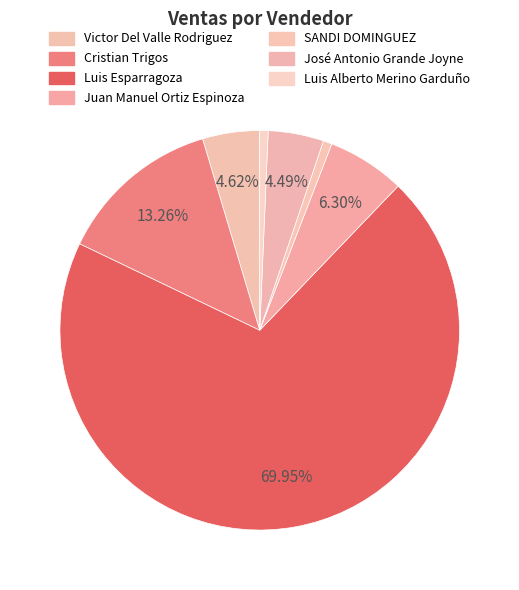

True or false: Luis Alberto Merino Garduño accounts for 1% of the total.

True